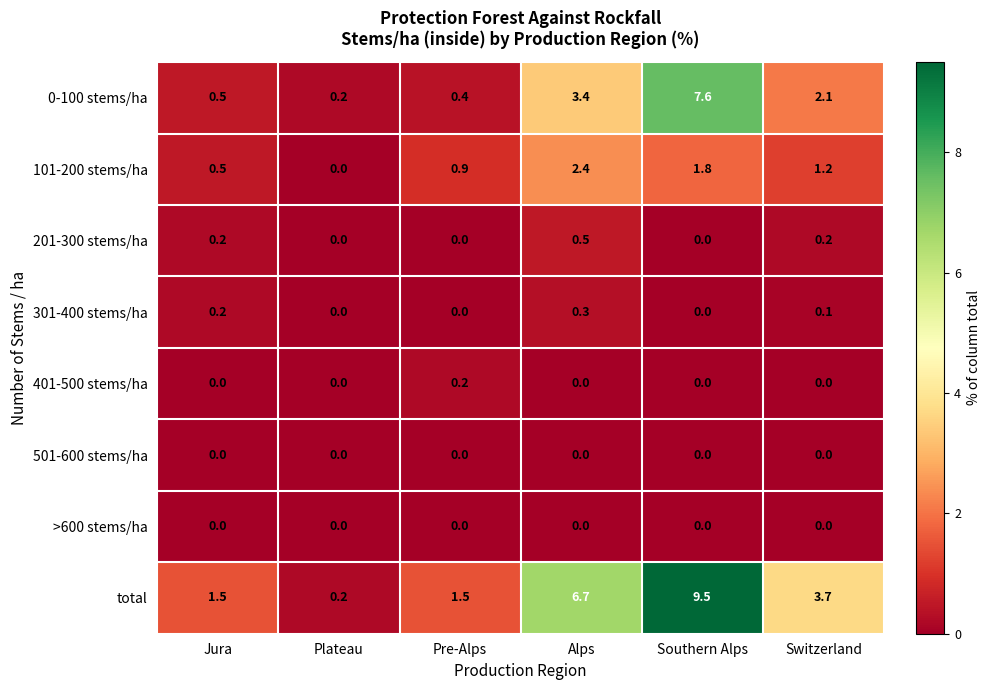

Which series changed the most between Pre-Alps and Alps?

total